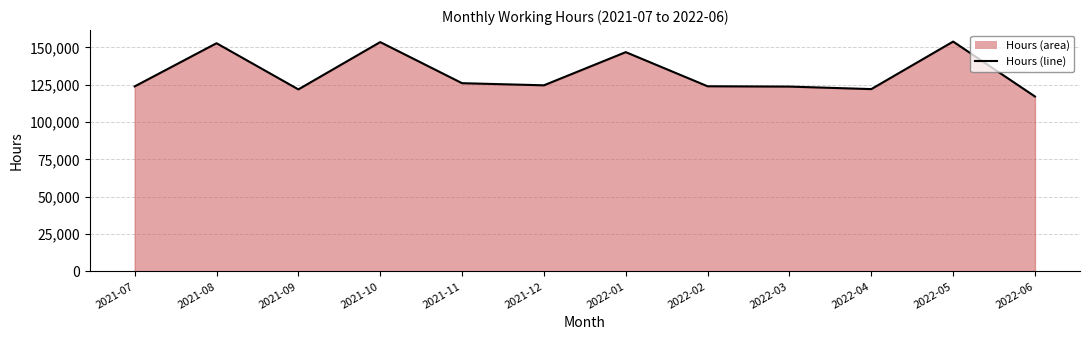

Which has a higher value, 2021-12 or 2021-07?

2021-12